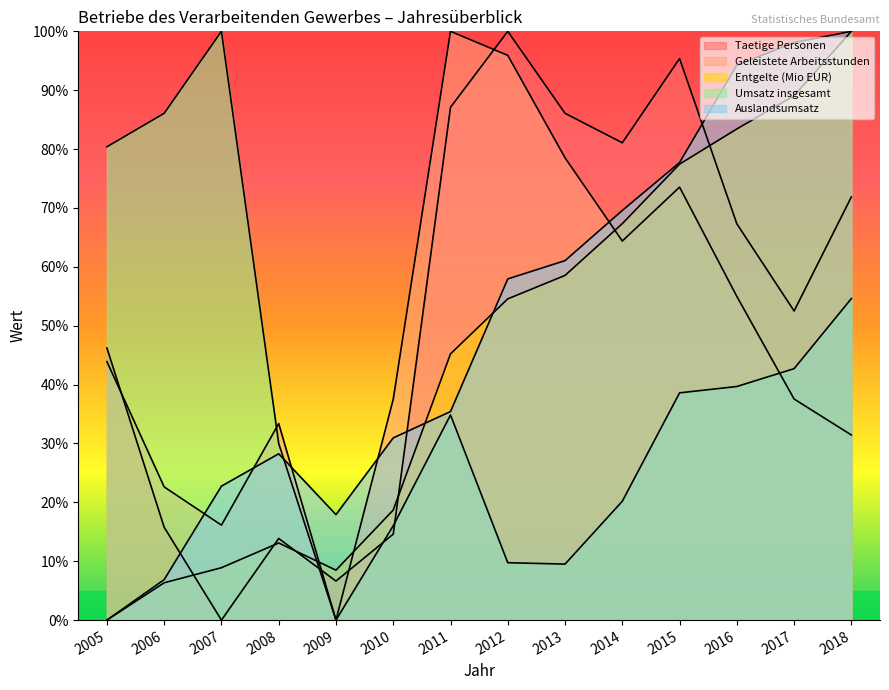

Reading left to right, extract all data points from this chart.

Taetige Personen: 2005=46.2	2006=15.8	2007=0.0	2008=13.9	2009=6.6	2010=14.6	2011=87.1	2012=100.0	2013=86.1	2014=81.1	2015=95.4	2016=67.3	2017=52.5	2018=71.9
Geleistete Arbeitsstunden: 2005=43.9	2006=22.6	2007=16.1	2008=33.4	2009=0.0	2010=37.5	2011=100.0	2012=95.9	2013=78.5	2014=64.4	2015=73.5	2016=55.0	2017=37.5	2018=31.4
Entgelte (Mio EUR): 2005=0.0	2006=6.3	2007=8.9	2008=13.1	2009=8.5	2010=18.7	2011=45.2	2012=54.6	2013=58.5	2014=67.3	2015=77.4	2016=83.4	2017=89.1	2018=100.0
Umsatz insgesamt: 2005=80.4	2006=86.1	2007=100.0	2008=30.0	2009=0.0	2010=16.0	2011=34.8	2012=9.7	2013=9.5	2014=20.2	2015=38.6	2016=39.7	2017=42.7	2018=54.6
Auslandsumsatz: 2005=0.0	2006=6.9	2007=22.8	2008=28.3	2009=17.9	2010=30.9	2011=35.4	2012=57.9	2013=61.1	2014=69.6	2015=77.7	2016=94.3	2017=98.1	2018=100.0